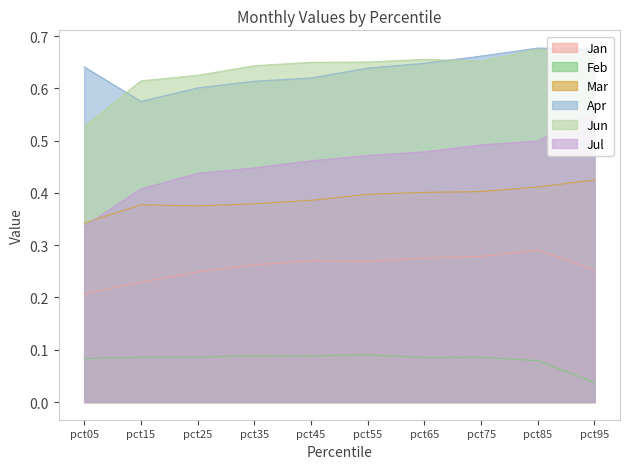

Which series has the widest spread of values?

Jul